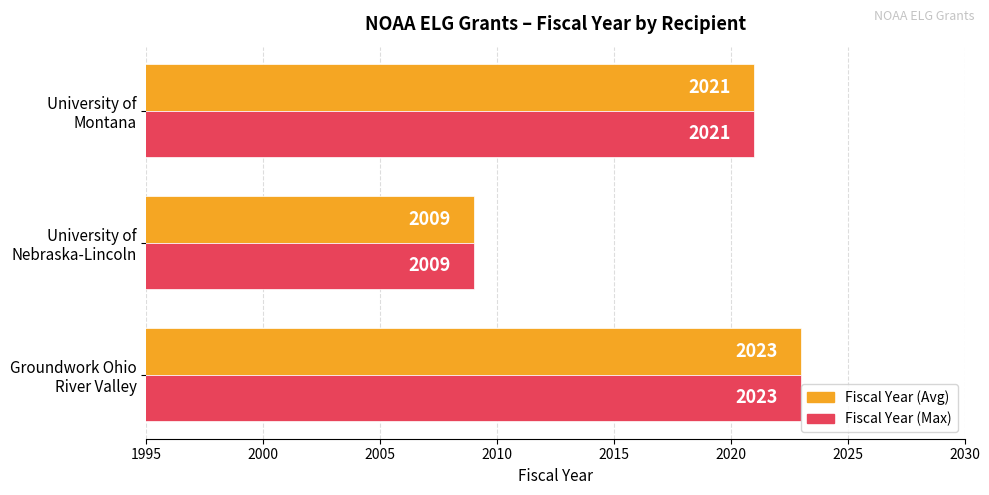

What is the highest value of the Fiscal Year (Avg) series?

2023